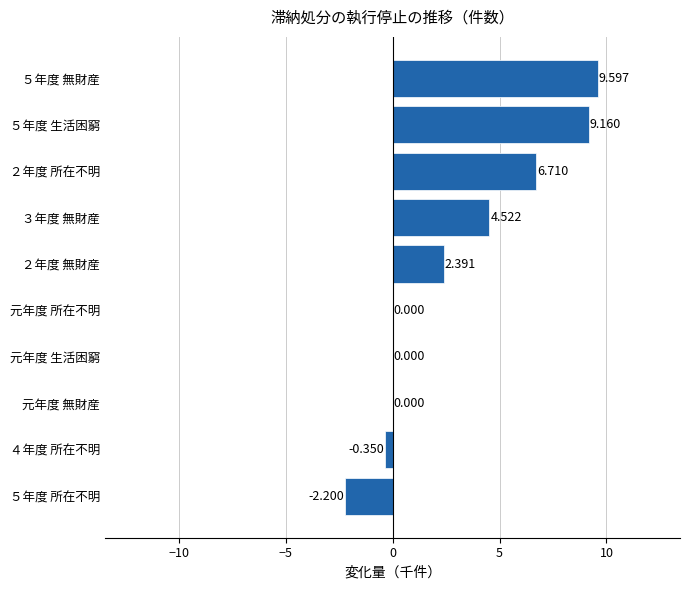

How many values exceed 2?

5